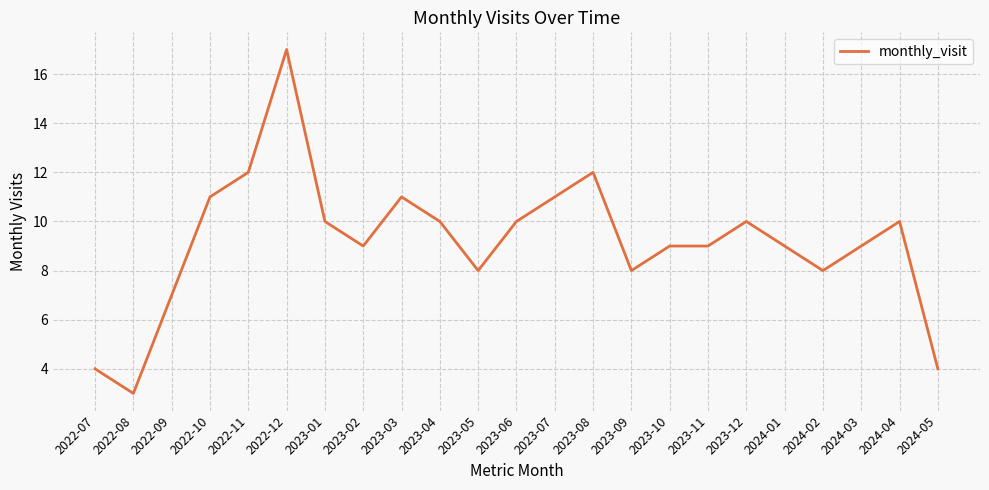

The value at 2024-01 is 4. True or false?

False